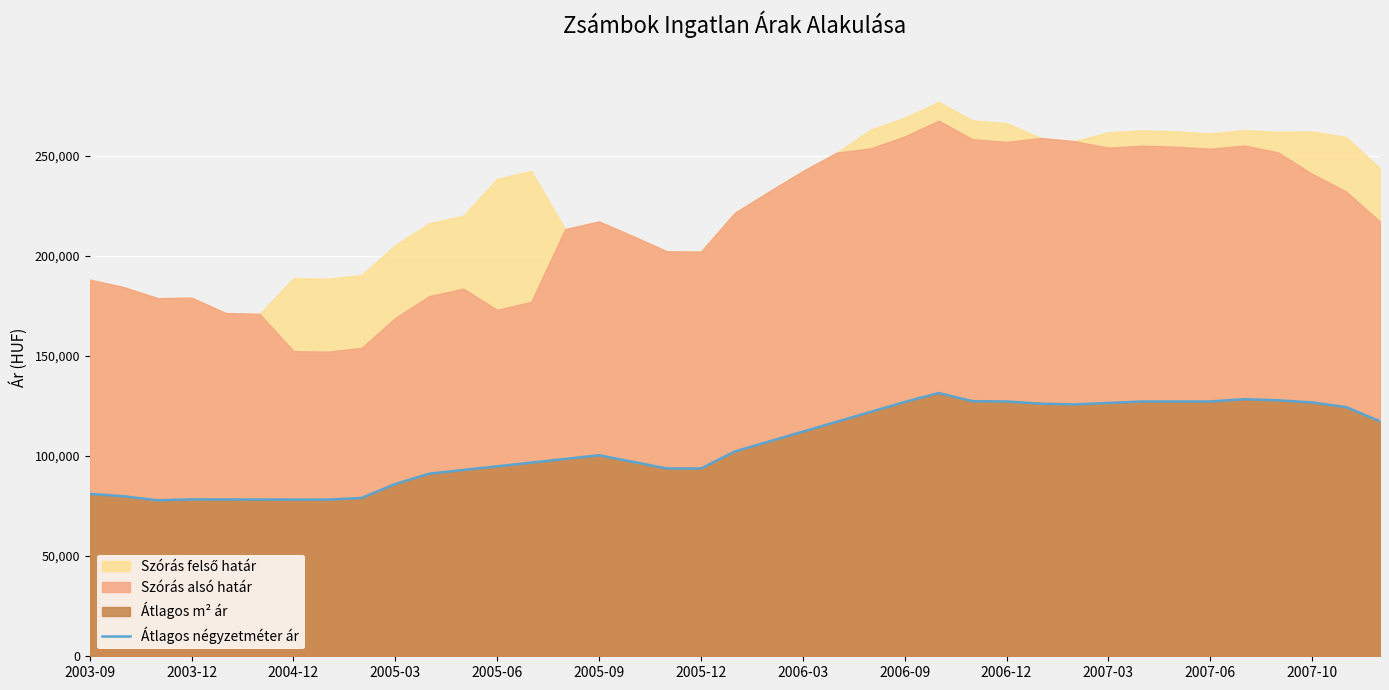

What is the sum of all values?

4112456